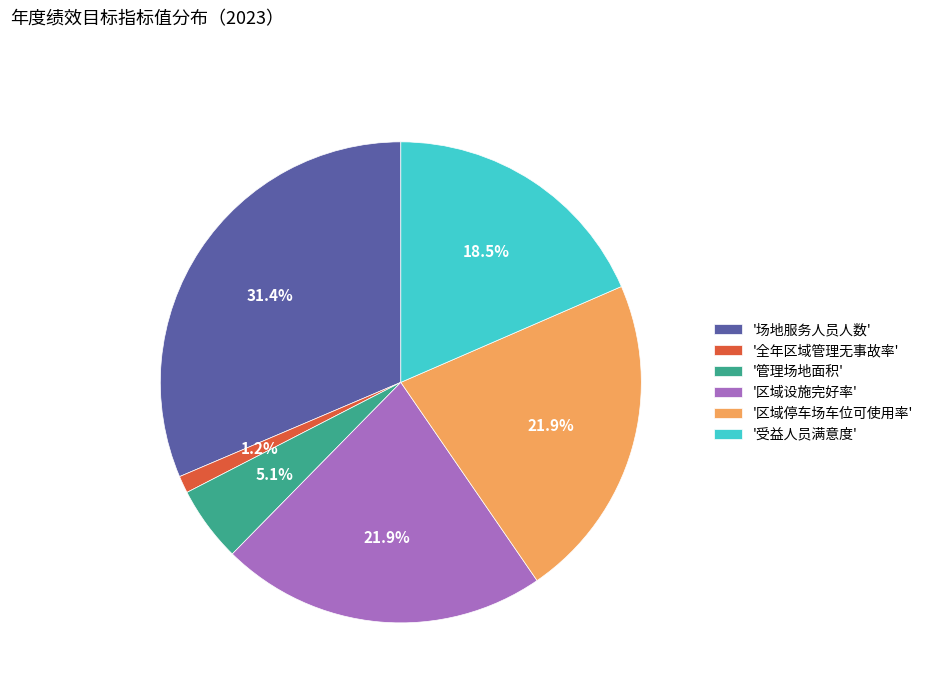

How many segments does this pie chart have?

6